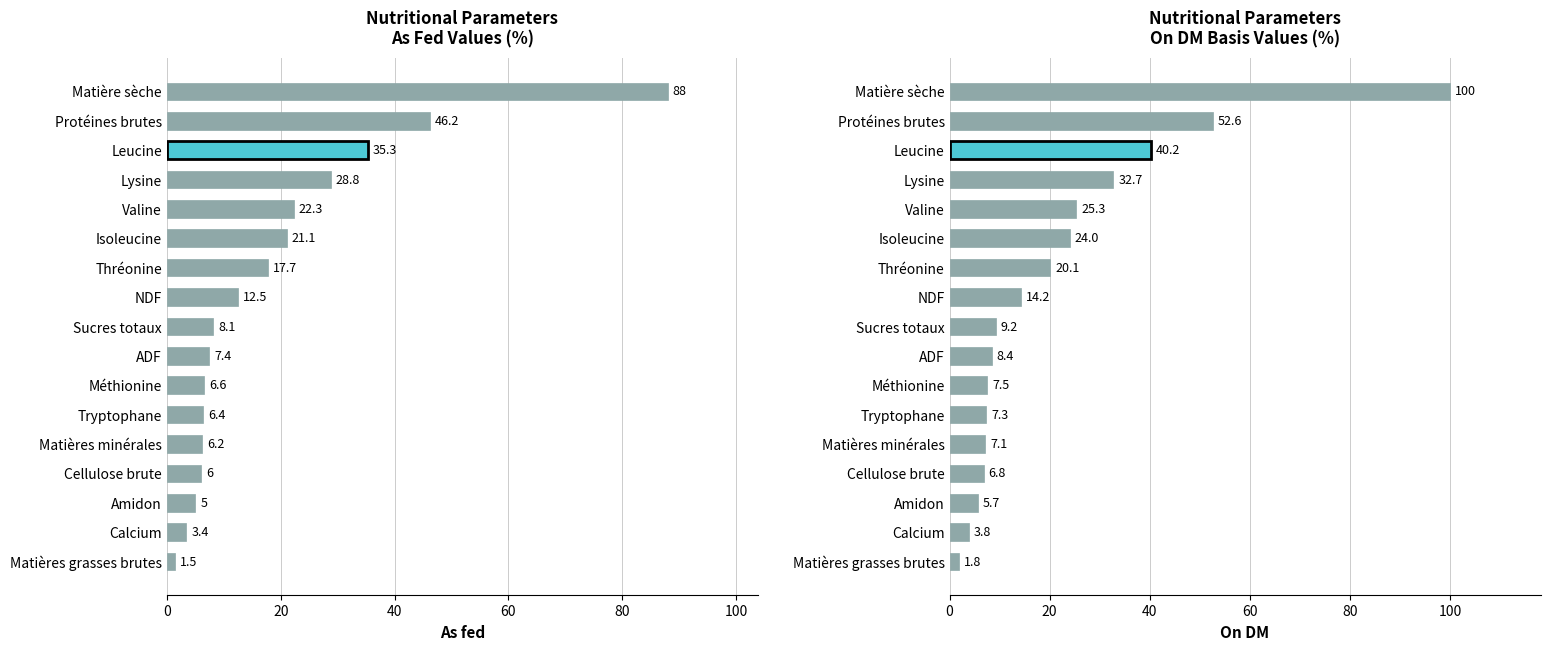

True or false: On DM has a value of 2.4 at Matières grasses brutes.

False